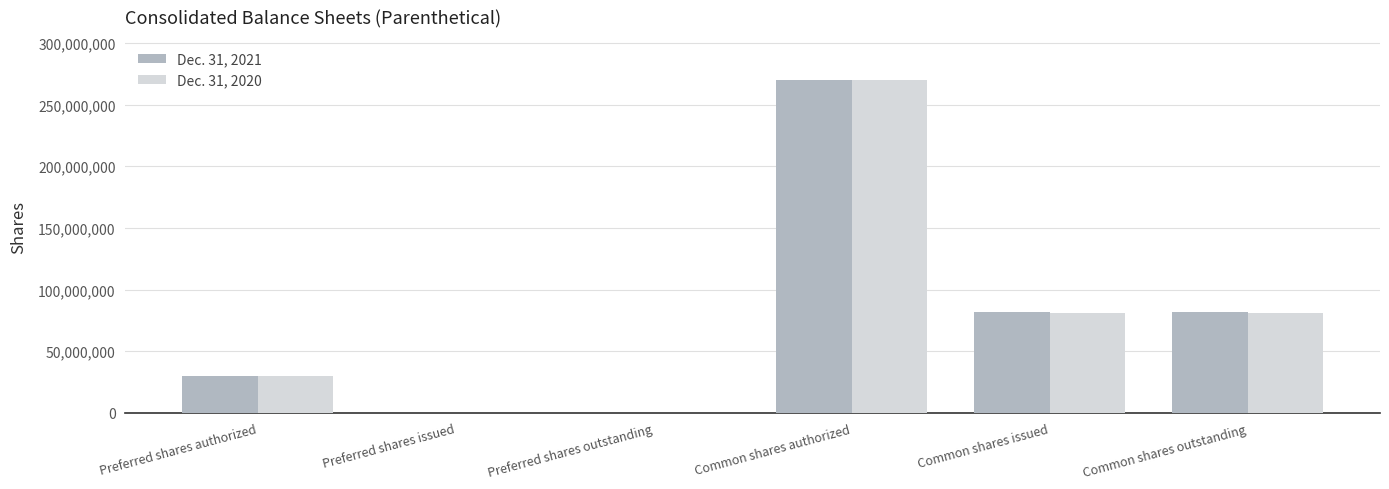

Reading left to right, extract all data points from this chart.

Dec. 31, 2021: Preferred shares authorized=30000000	Preferred shares issued=0	Preferred shares outstanding=0	Common shares authorized=270000000	Common shares issued=81881477	Common shares outstanding=81881477
Dec. 31, 2020: Preferred shares authorized=30000000	Preferred shares issued=0	Preferred shares outstanding=0	Common shares authorized=270000000	Common shares issued=81279989	Common shares outstanding=81279989